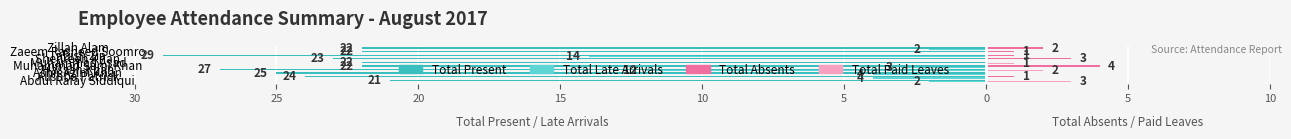

What is the highest value of the Total Paid Leaves series?

3